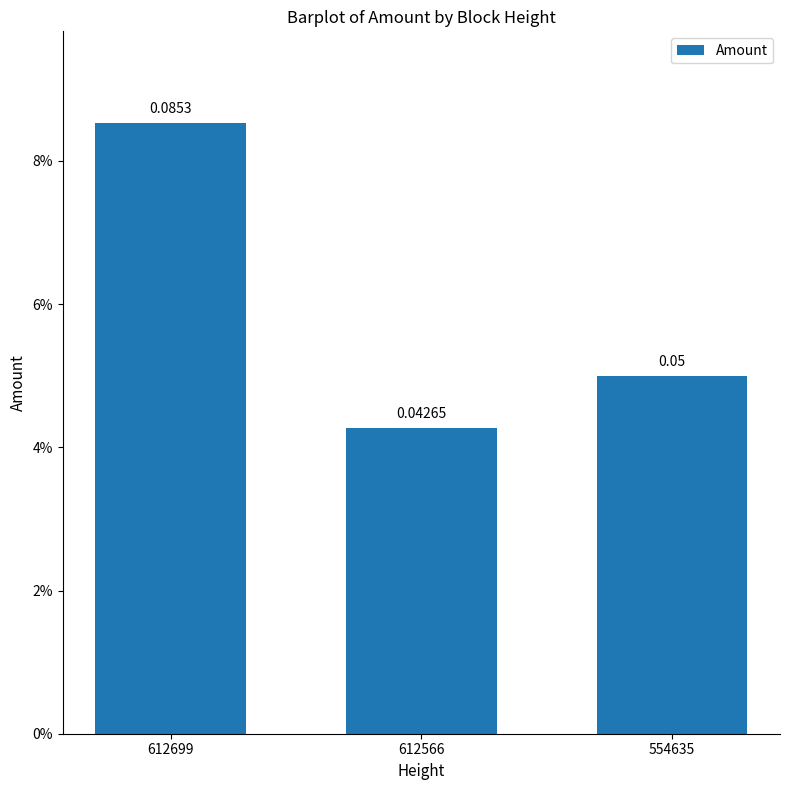

How many series are shown in this chart?

1